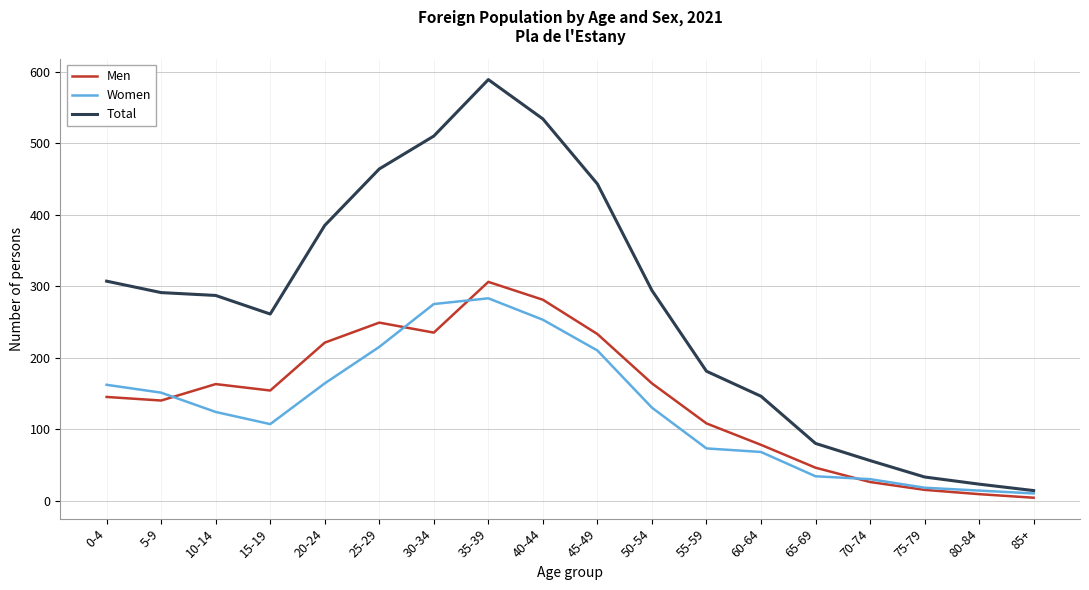

True or false: Men has a value of 46 at 70-74.

False